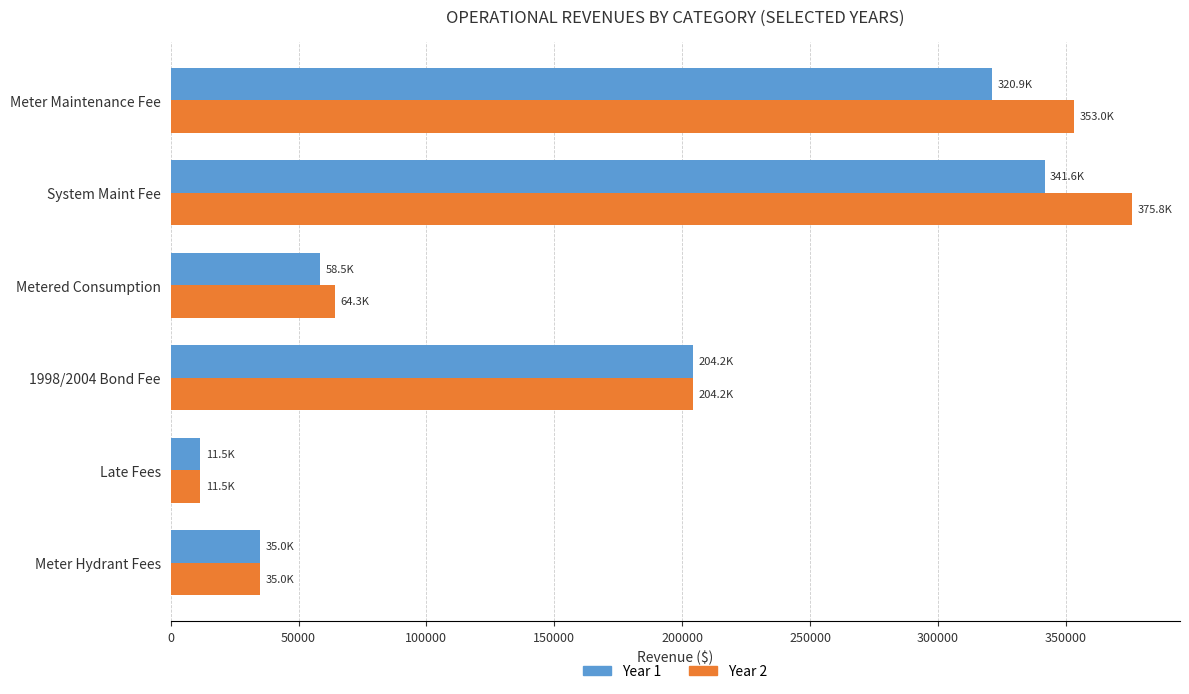

At which label is Year 1 closest to 176572?

1998/2004 Bond Fee